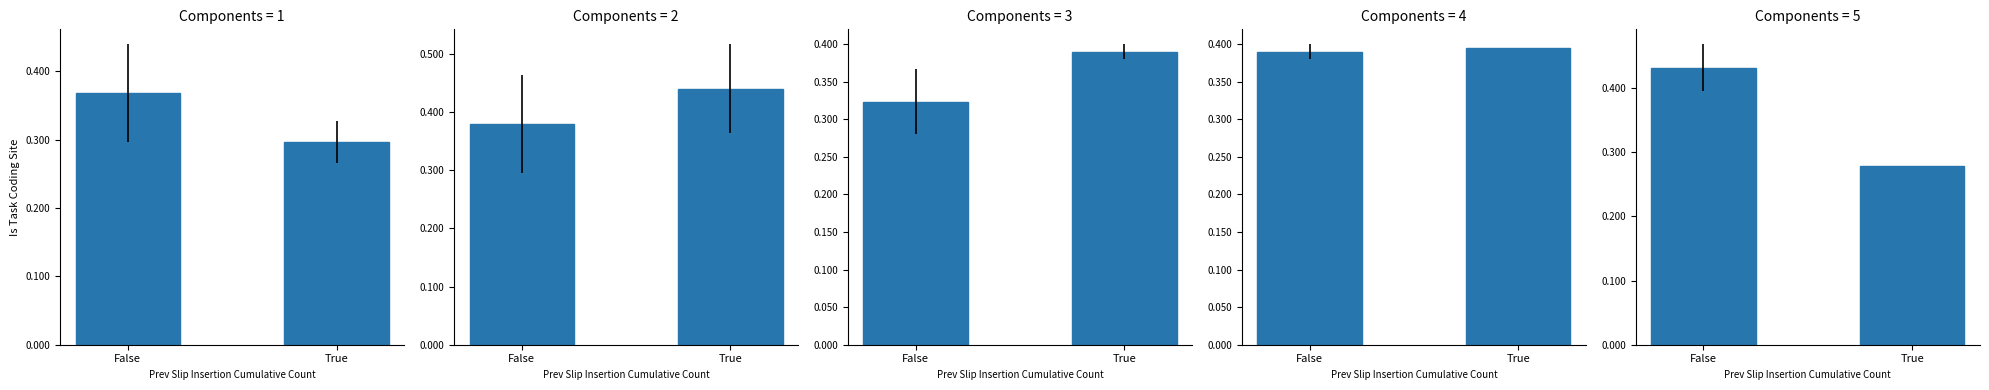

List the labels in order of value, smallest first.

True, False